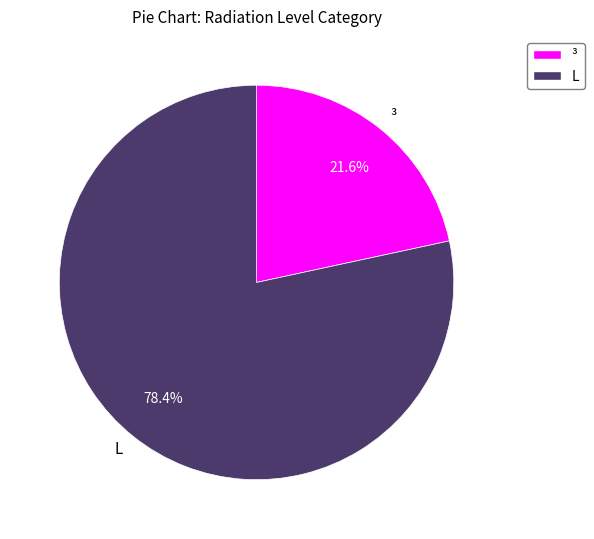

Which category accounts for the majority?

L